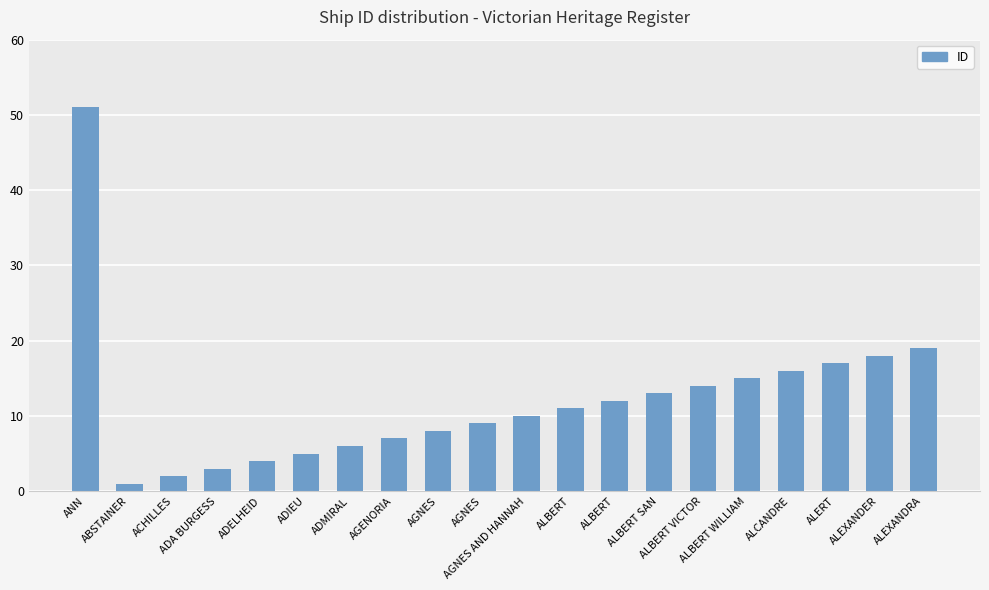

At which label does the data first exceed 11?

ANN